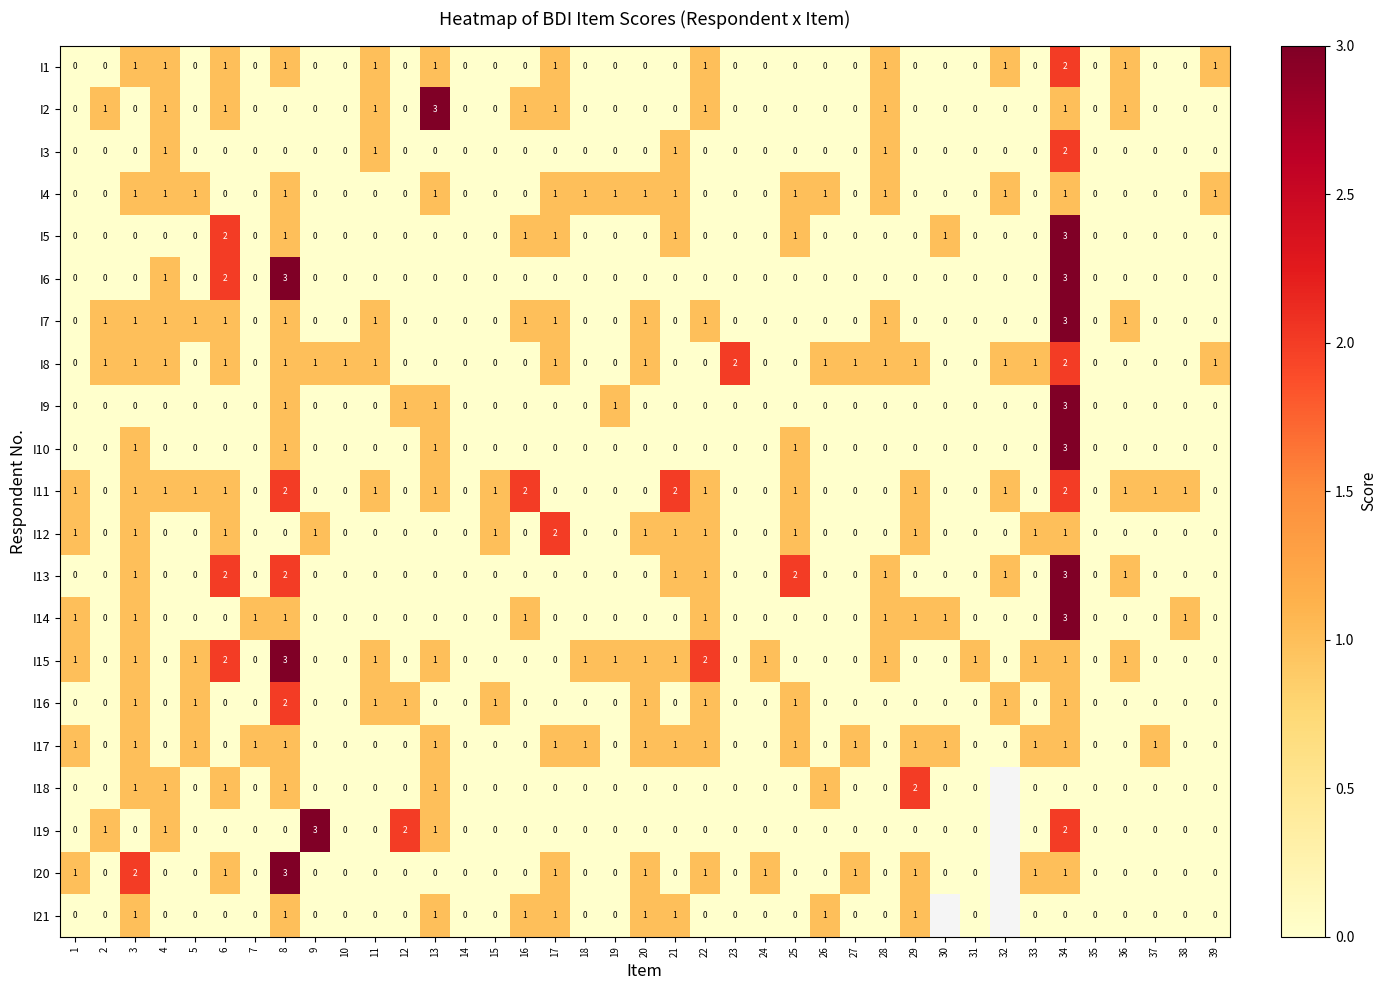

What is the difference between the maximum and minimum values in the I6 series?

3